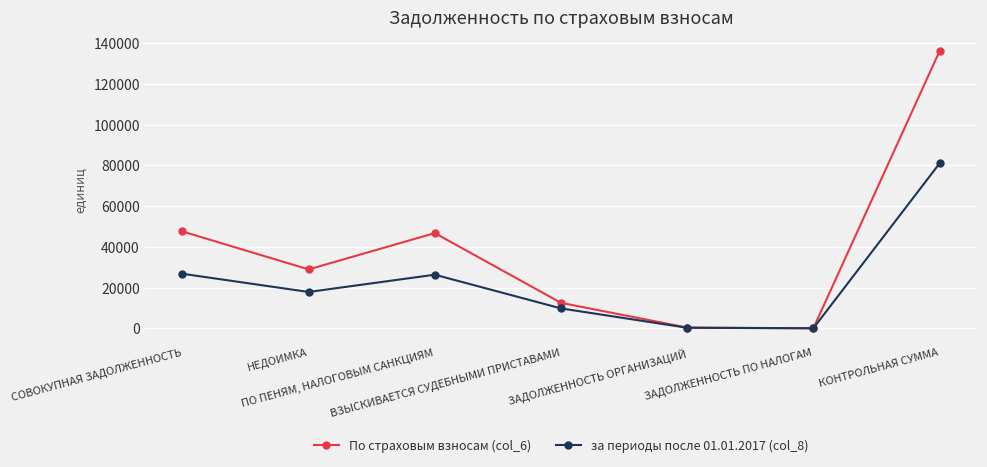

What is the label of the 4th point from the right?

ВЗЫСКИВАЕТСЯ СУДЕБНЫМИ ПРИСТАВАМИ